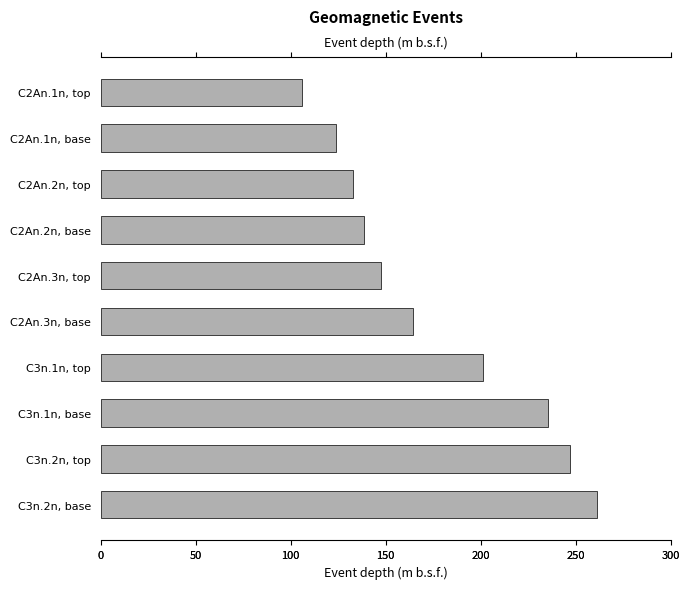

How many data points are above 164?

5